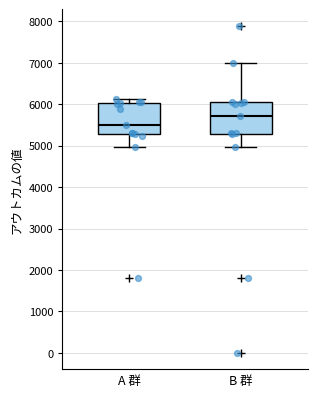

Where does the median line of the box for A 群 sit on the y-axis? The values are not printed on the chart, so give them approximately, as read against the axis.

5500